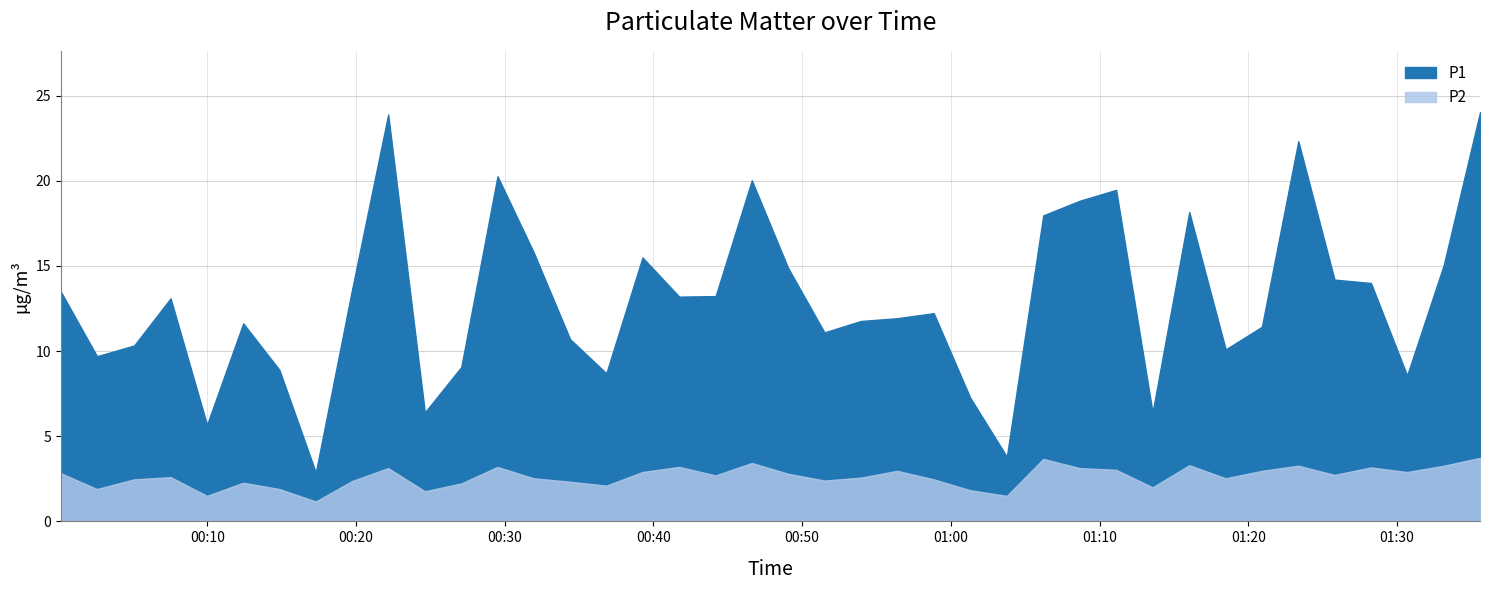

True or false: P1 and P2 cross at least once.

False